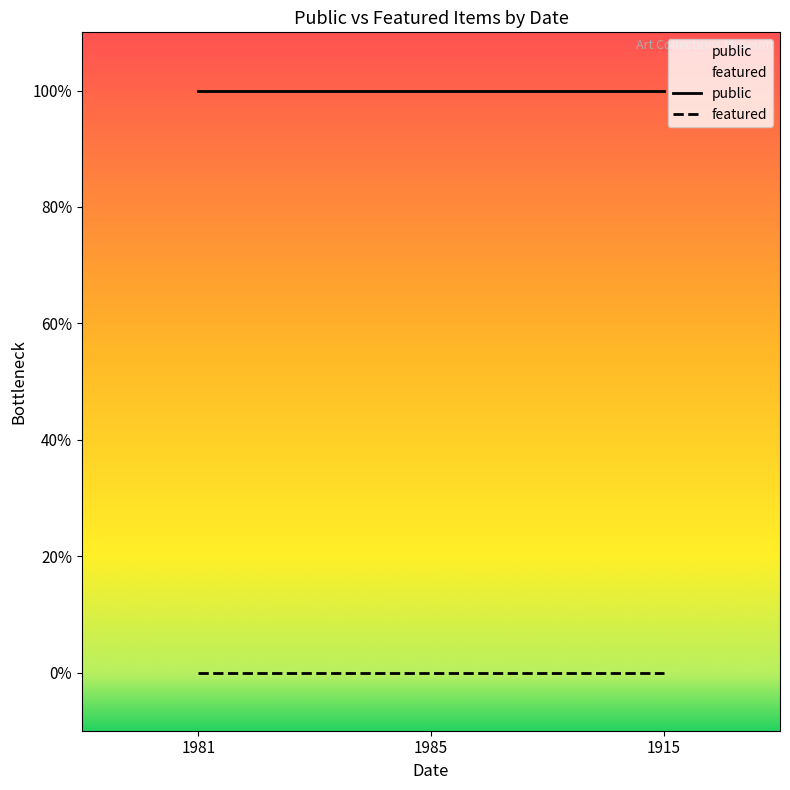

Reading left to right, extract all data points from this chart.

public: 1	1	1
featured: 0	0	0